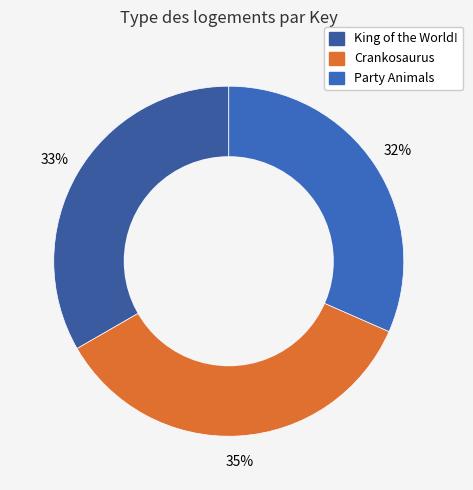

How many segments does this pie chart have?

3